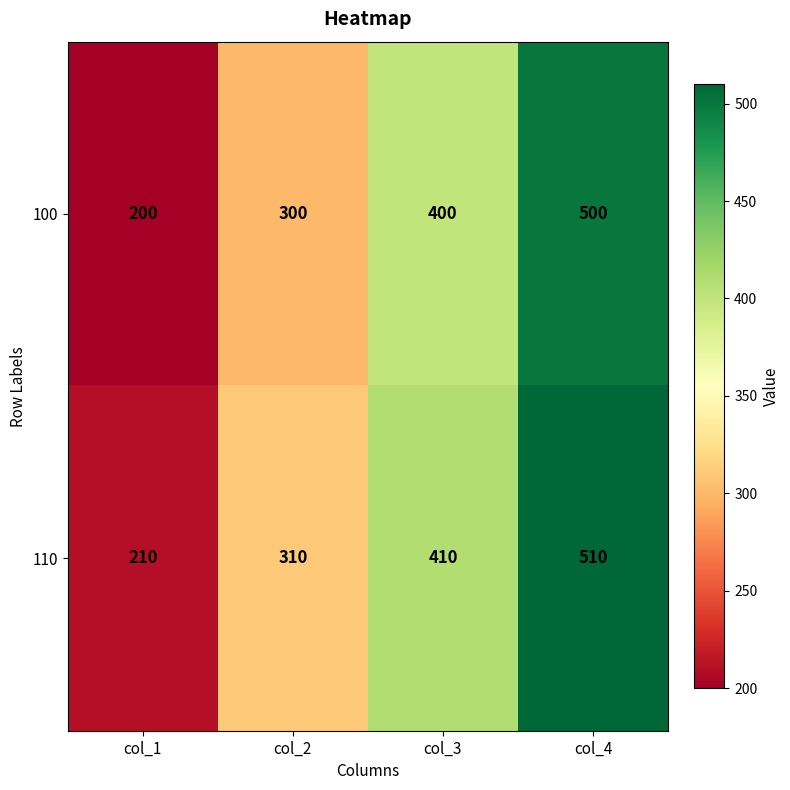

Where is 110 nearest to the value 360?

col_2